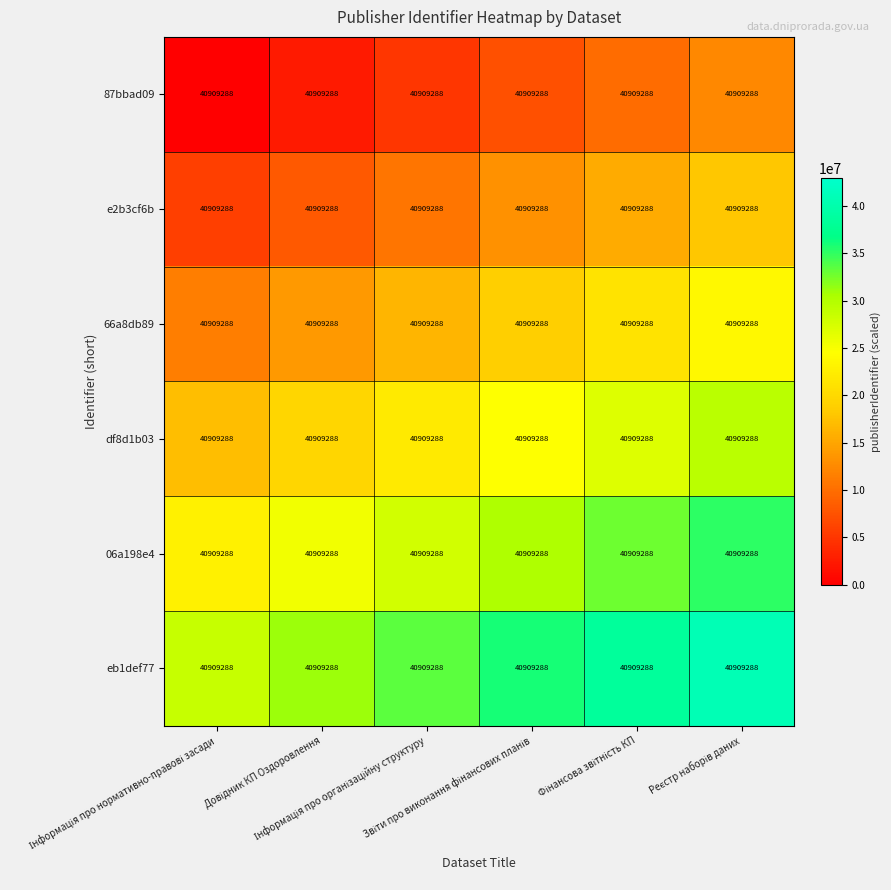

At which label is e2b3cf6b closest to 11863693?

Інформація про організаційну структуру